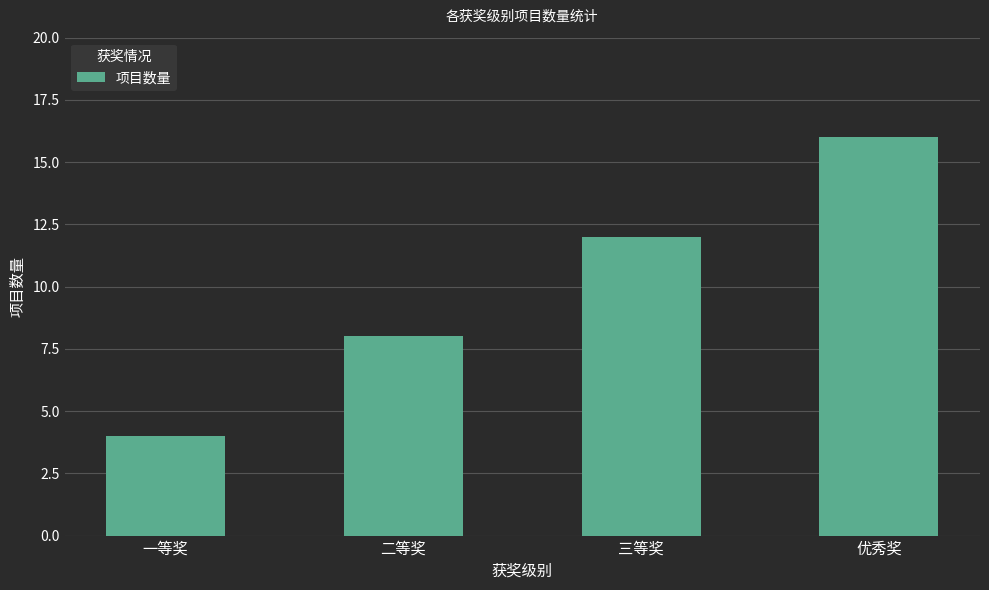

What position from the left is 三等奖?

3